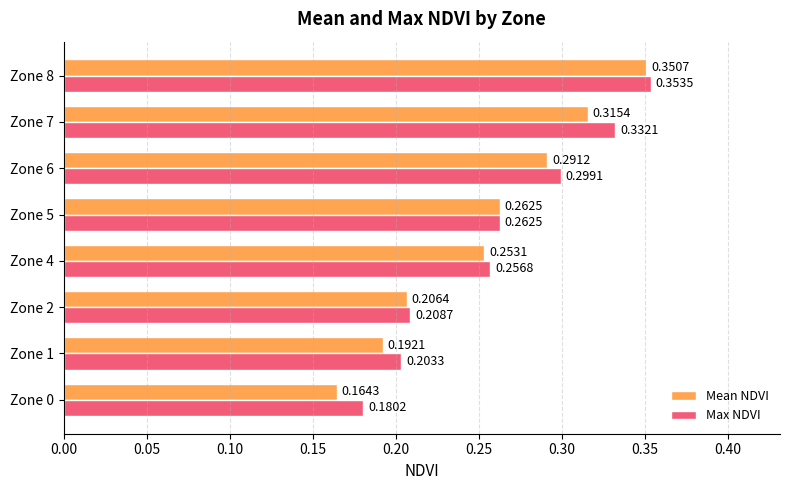

Which series changed the most between Zone 0 and Zone 7?

Max NDVI